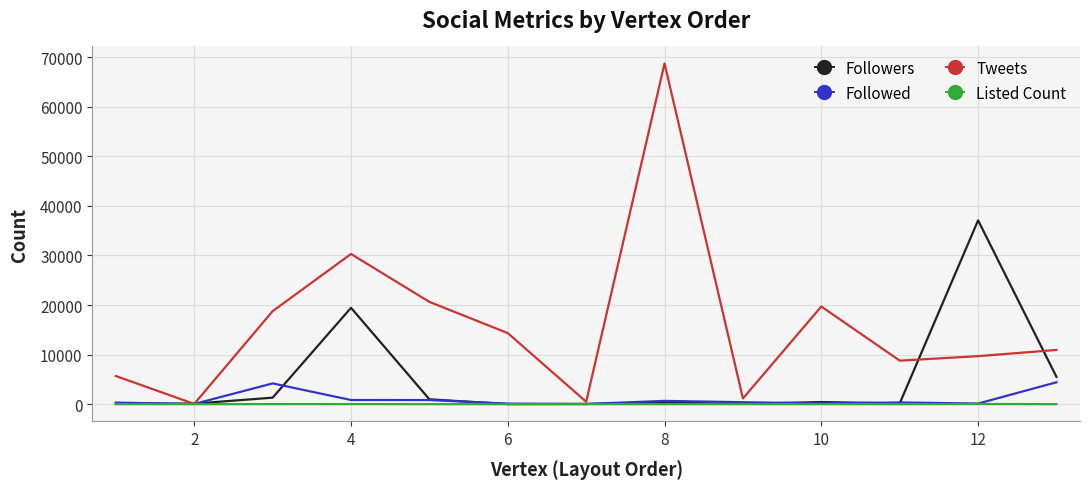

Which series has the largest total across all categories?

Tweets